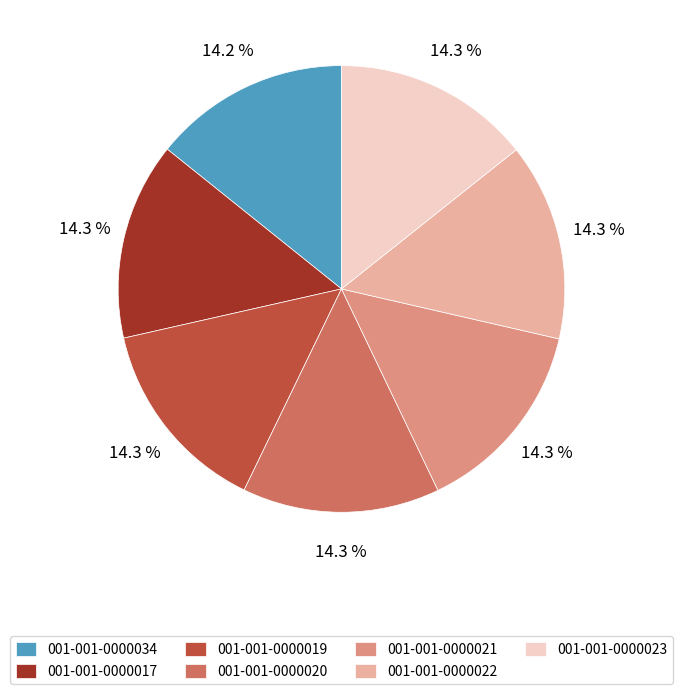

The 001-001-0000017 slice represents 23% of the pie. True or false?

False